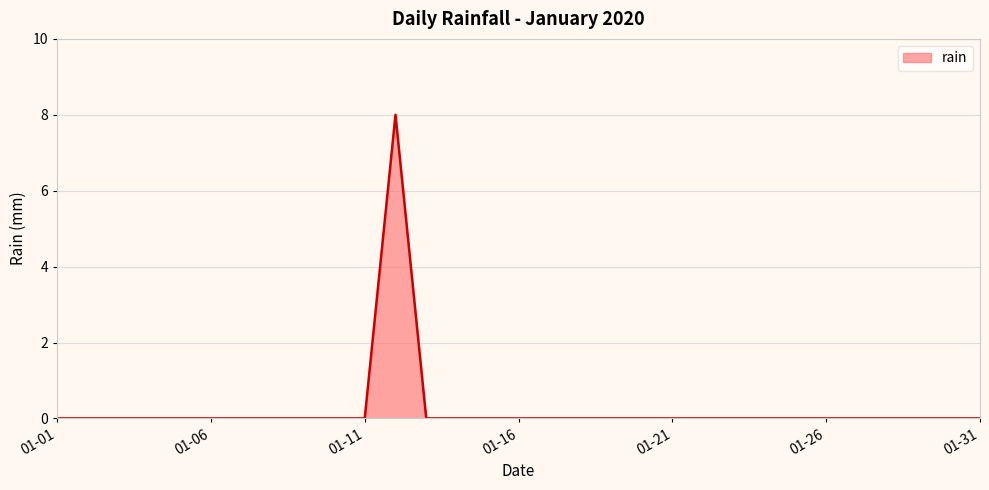

Does the chart display data point markers on the line(s)?

No